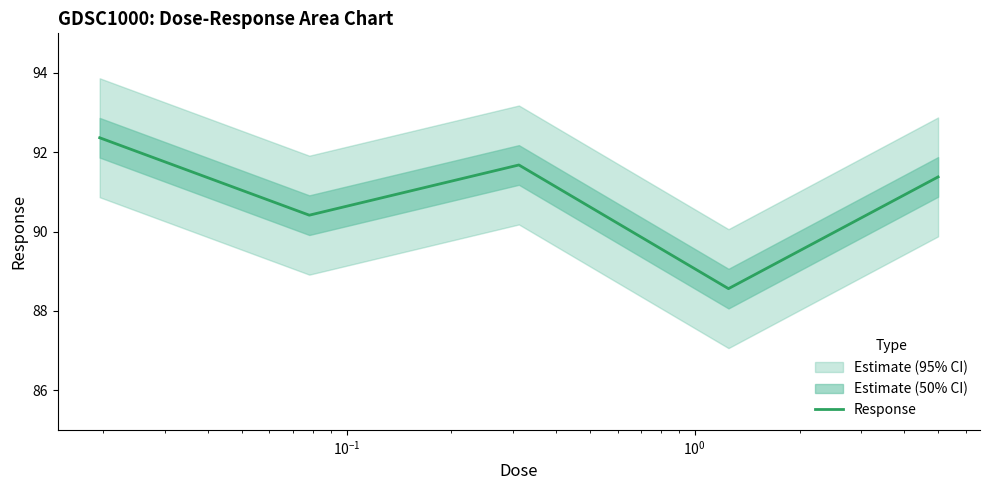

What is the highest value of the Response series?

92.4